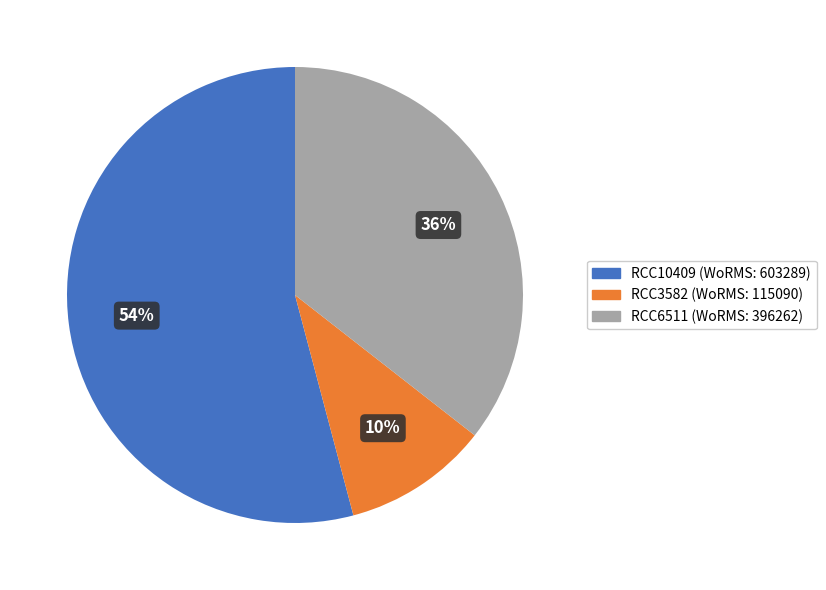

The RCC6511 slice represents 36% of the pie. True or false?

True